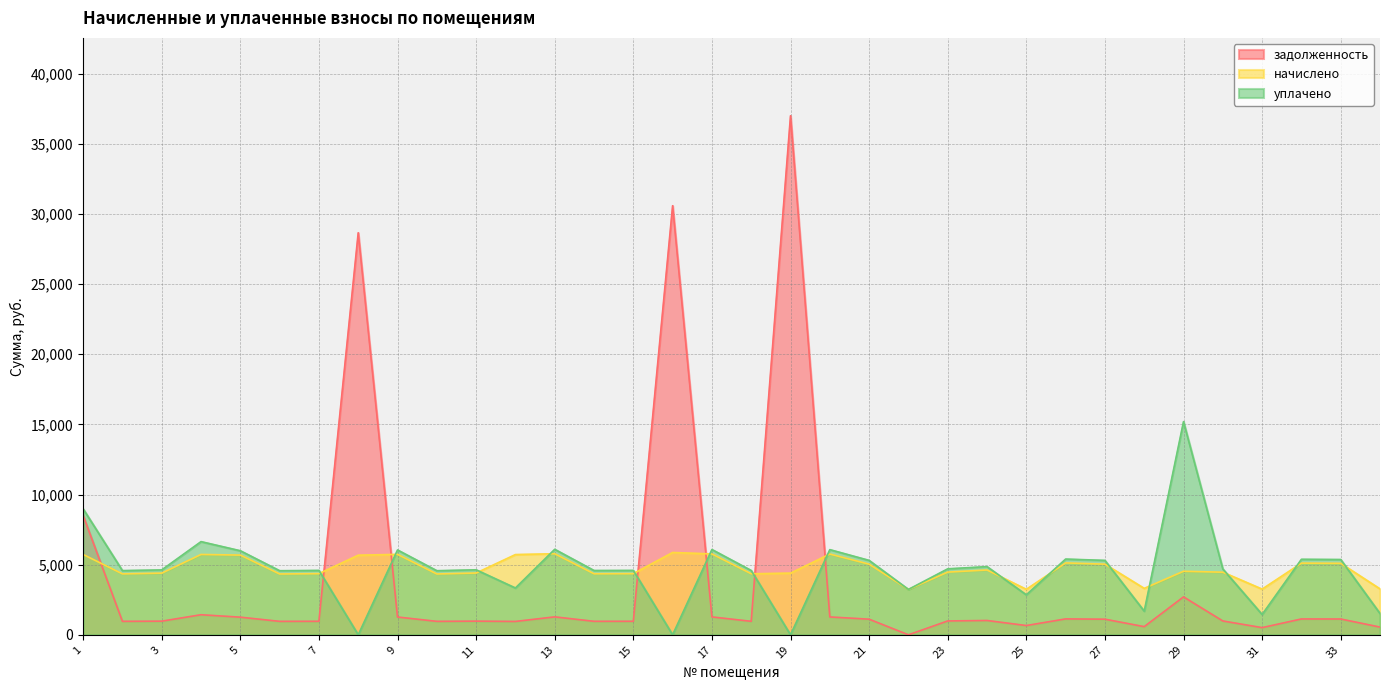

At which category does начислено reach its first local valley?

2